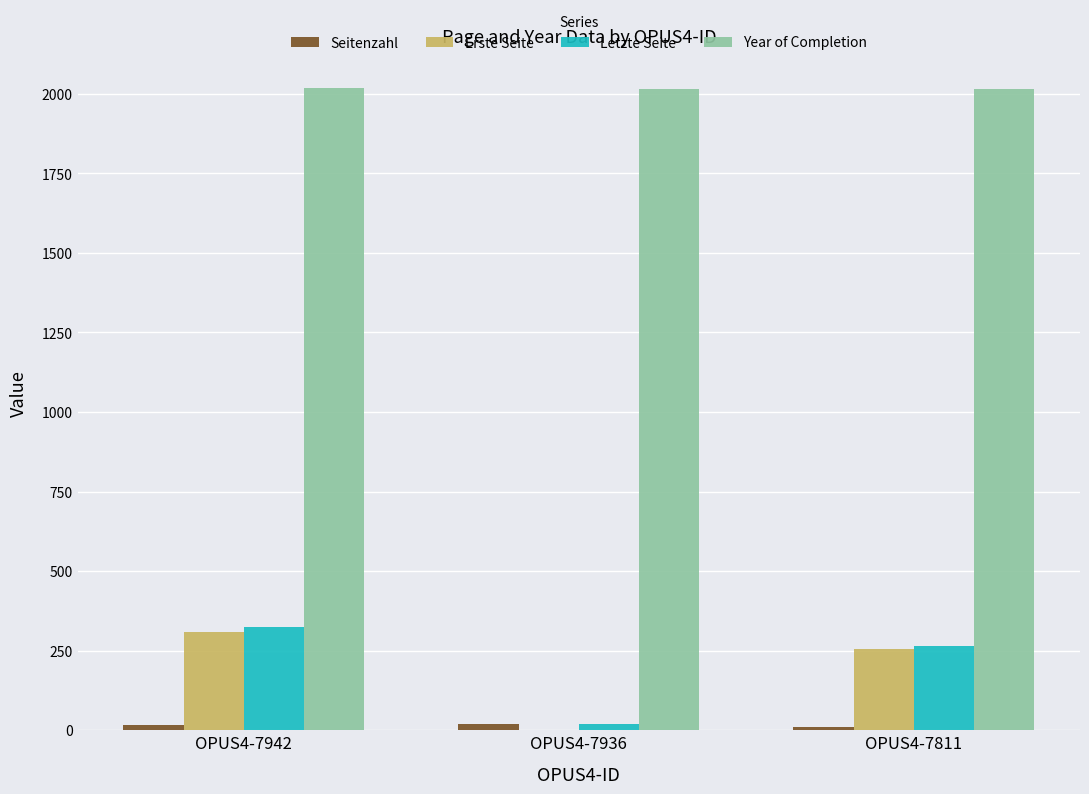

Are the bars grouped side by side (vs. stacked)?

Yes